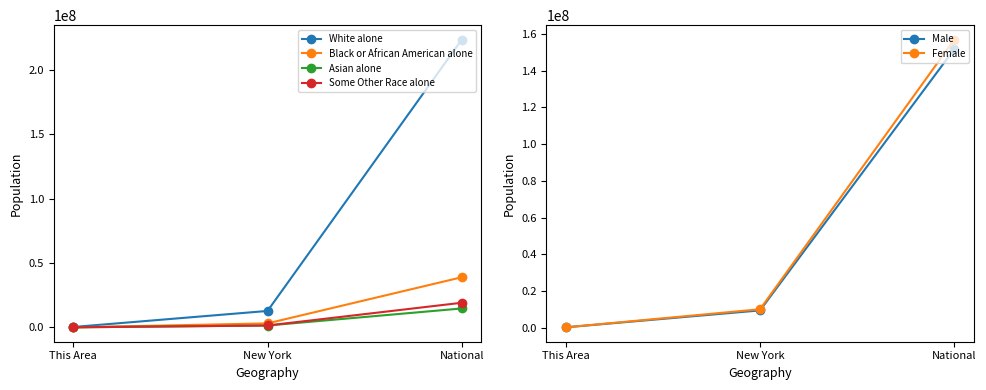

Rank the categories by White alone value from lowest to highest.

This Area, New York, National